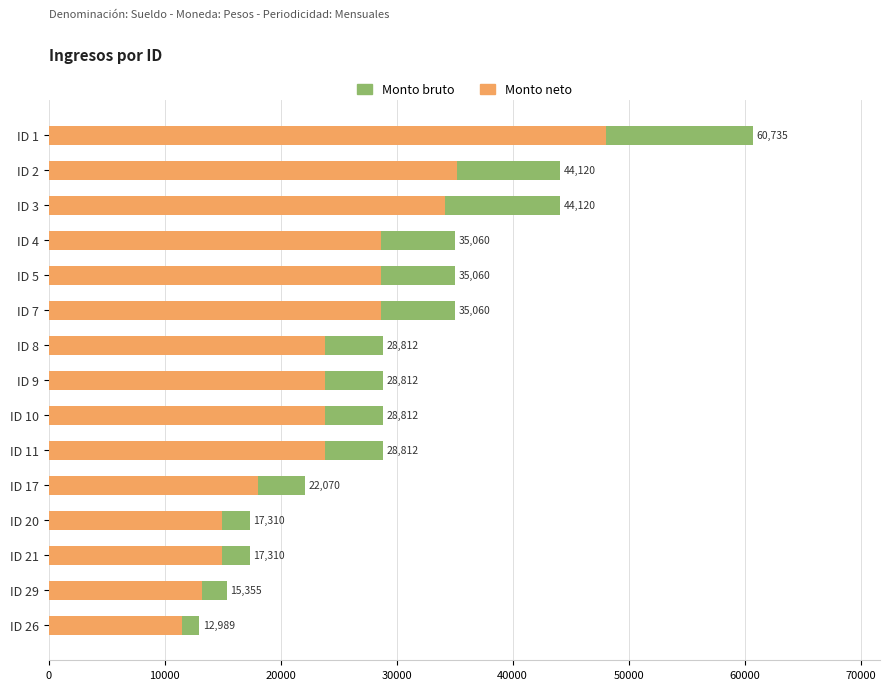

What is the difference between the maximum and minimum values in the Monto bruto series?

47745.6